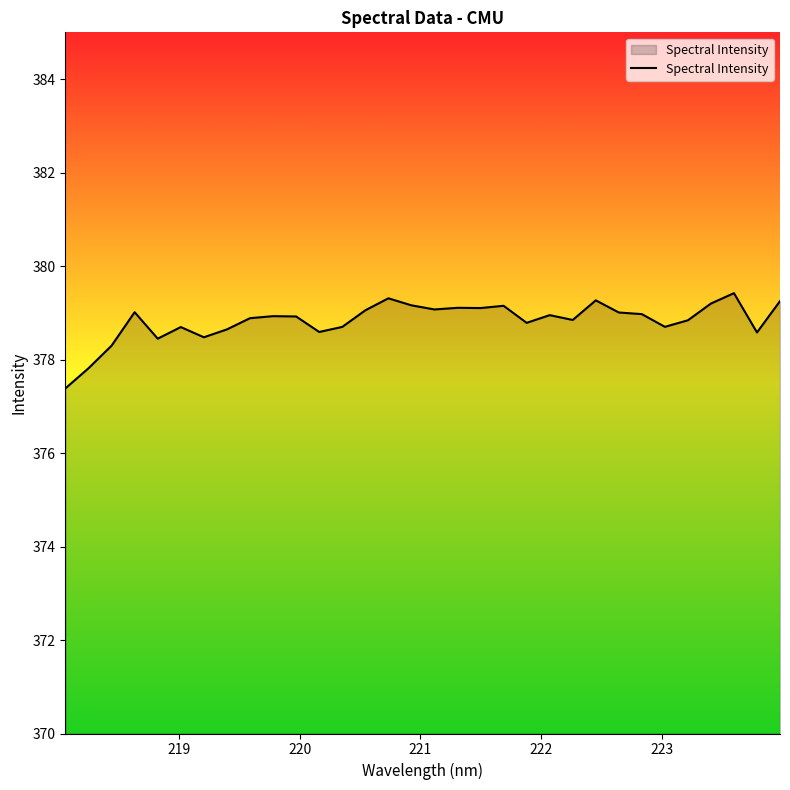

What is the difference between the maximum and minimum values?

2.0